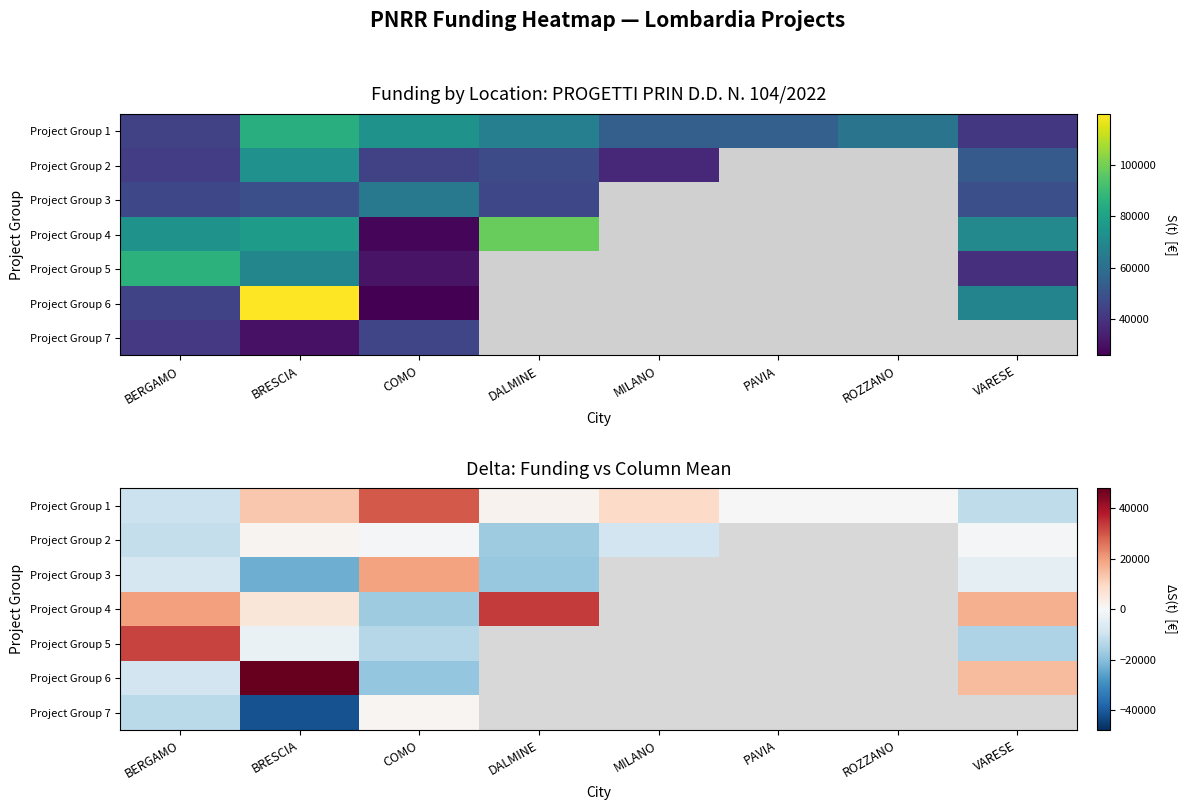

The Project Group 2 series shows -17435.0 at BERGAMO. True or false?

False